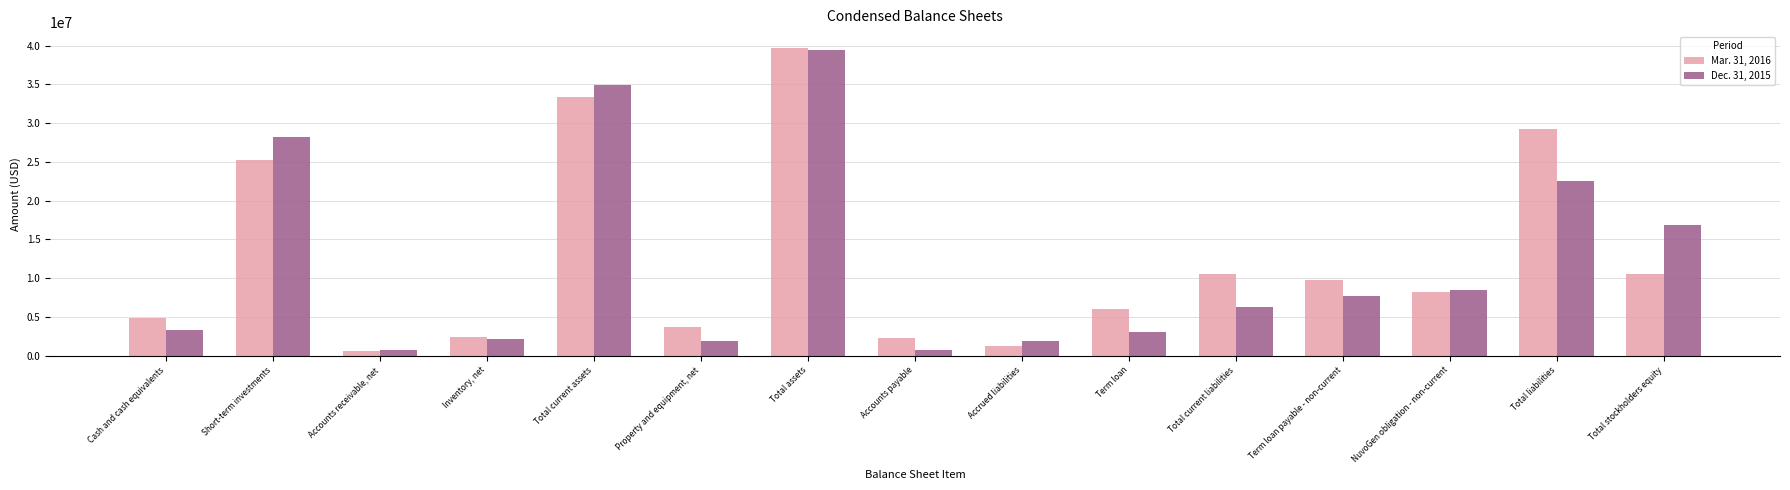

List the series in order of their peak value, lowest first.

Dec. 31, 2015, Mar. 31, 2016